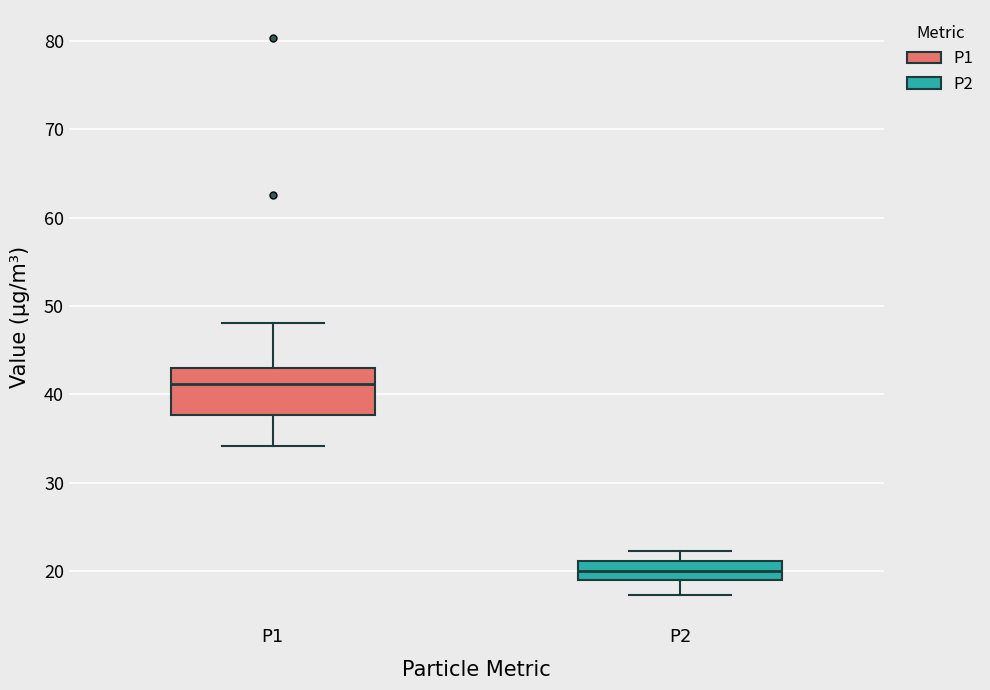

Which box is the tallest, from its lower edge to its upper edge?

P1